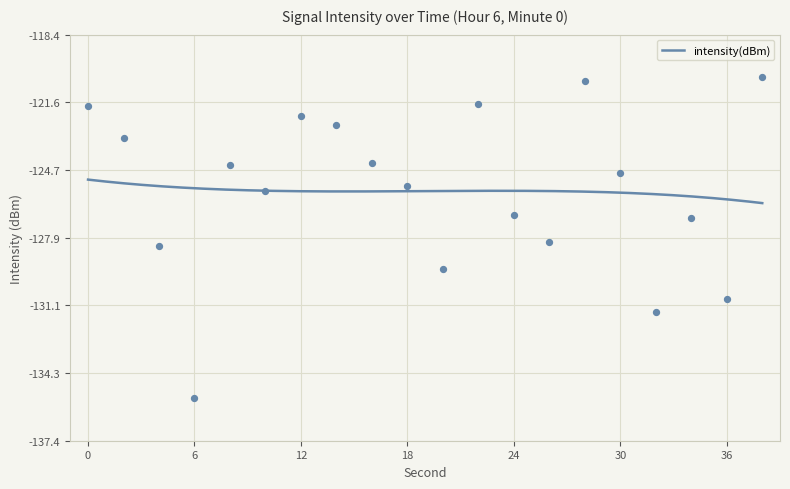

Between 32 and 28, which is larger?

28